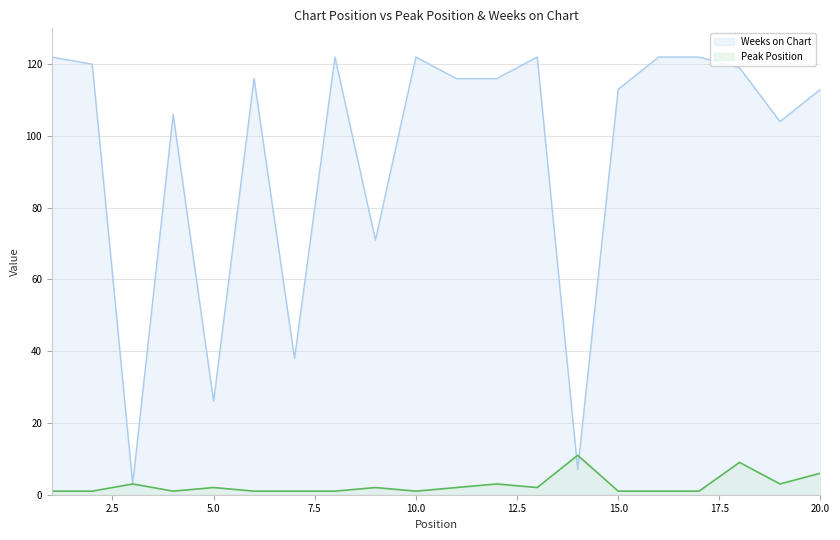

Does the chart display data point markers on the line(s)?

No